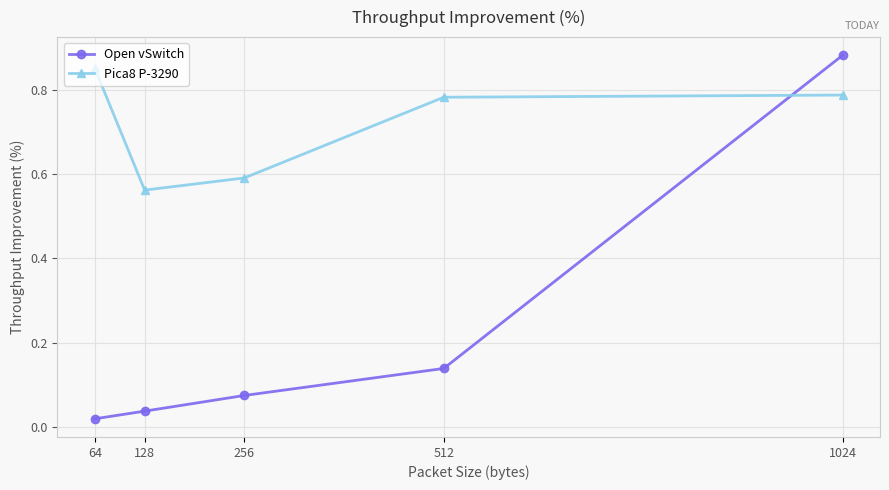

What is the average value of the Pica8 P-3290 series?

0.7